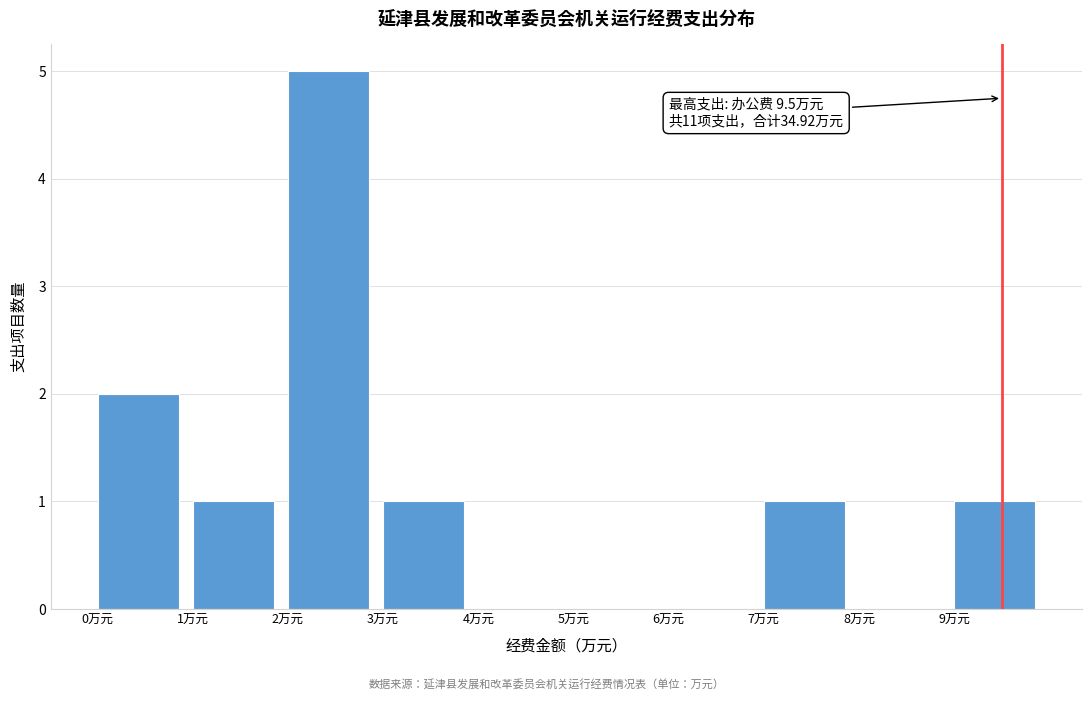

Over which range of the x-axis is the bar tallest?

2 to 3